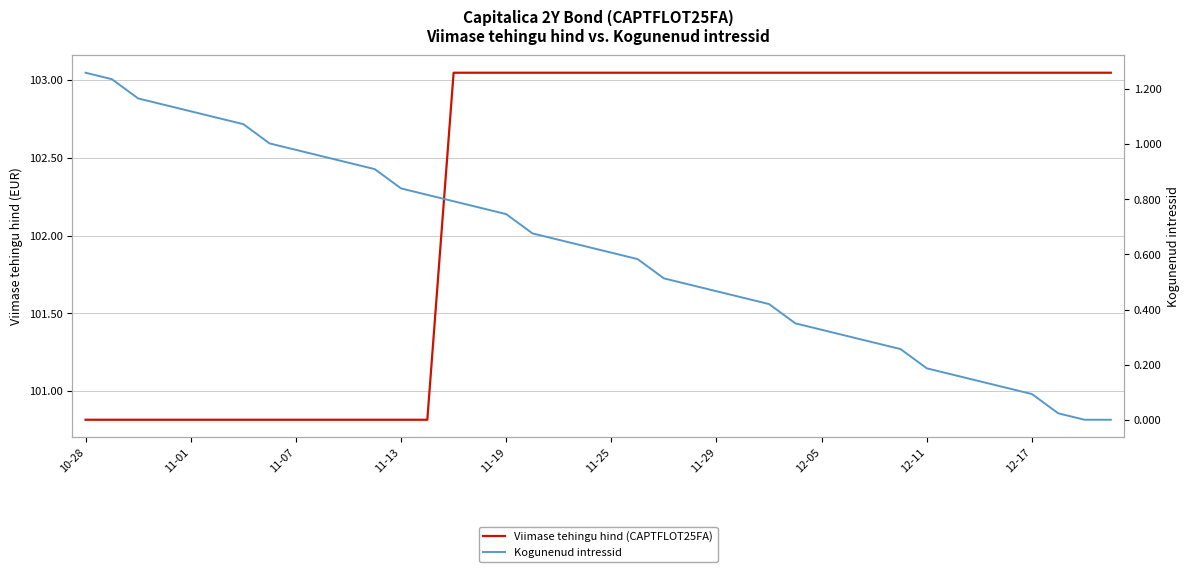

How many lines are shown in the chart?

2